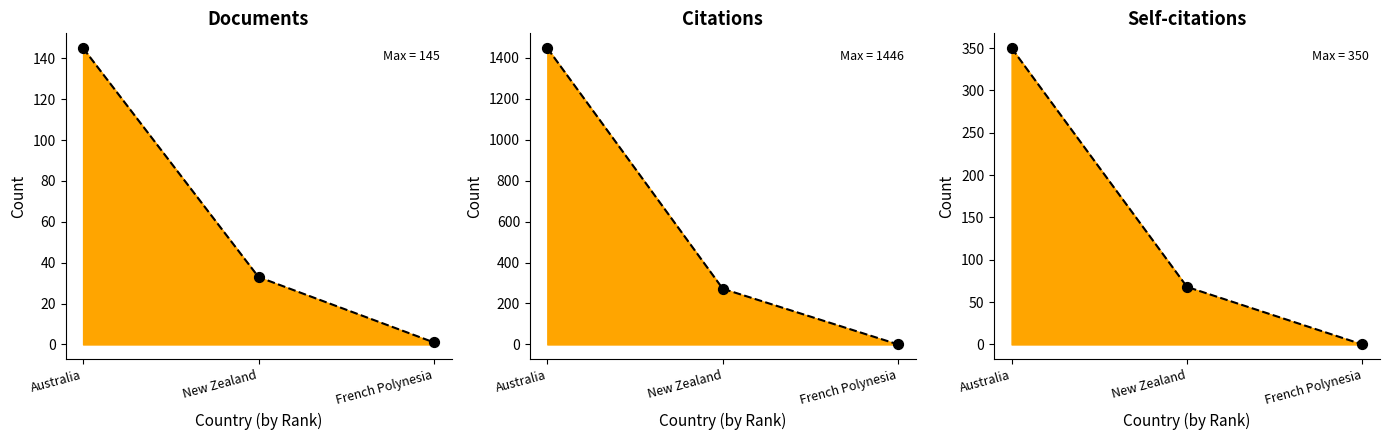

Which series has the largest Y range (max minus min)?

Citations